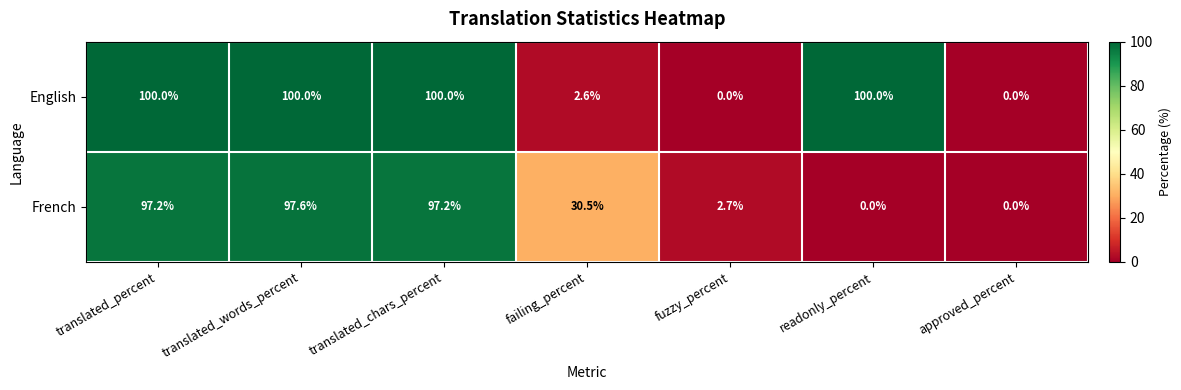

Is it true that French equals -65.7 at readonly_percent?

False